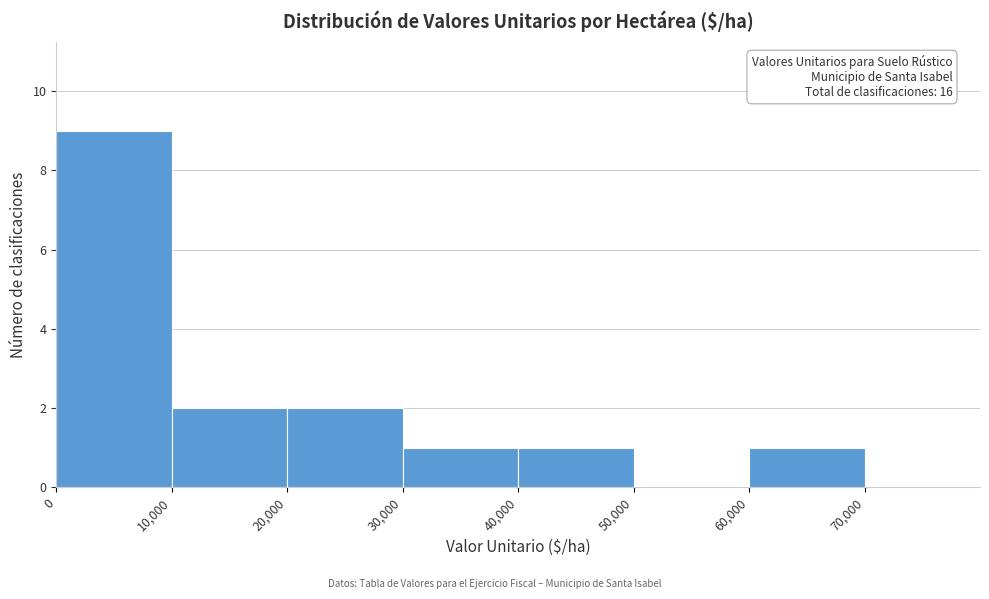

Over which range of the x-axis is the bar tallest?

0 to 10000